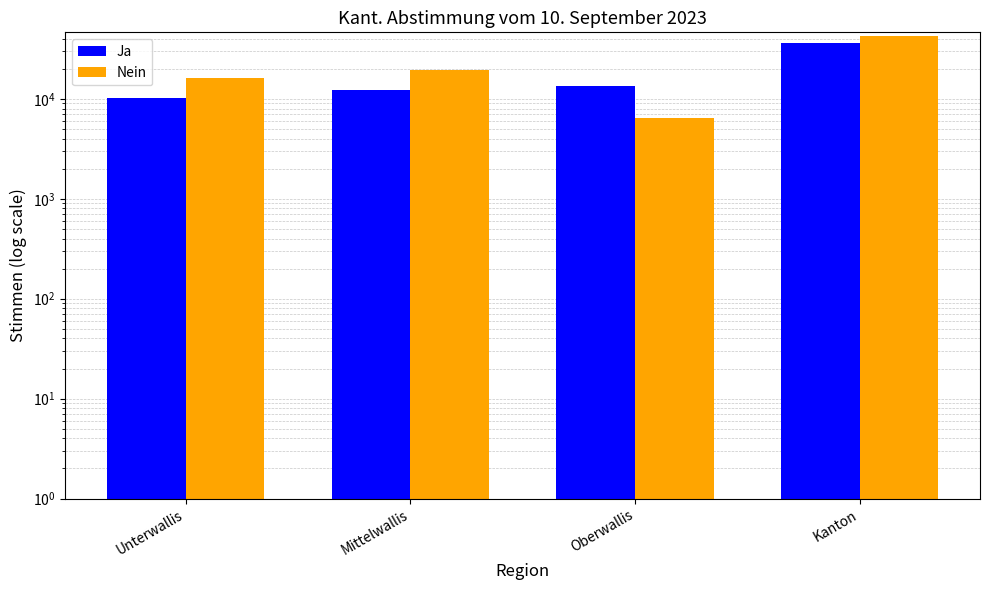

At how many categories does at least one series exceed 28653?

1